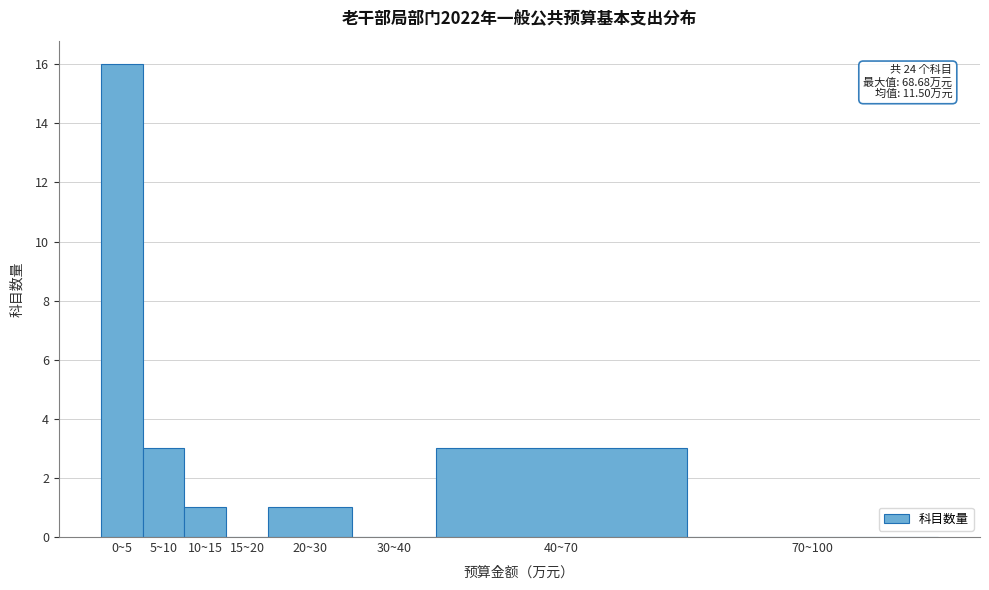

Reading right to left, what are all the values shown in this chart?

70~100=0	40~70=3	30~40=0	20~30=1	15~20=0	10~15=1	5~10=3	0~5=16